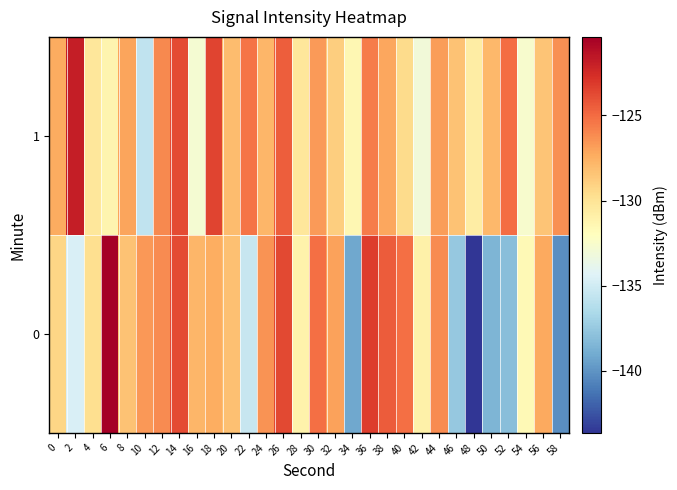

Reading left to right, transcribe all the data shown in this chart.

0: 0=-129.3	2=-134.6	4=-129.7	6=-120.4	8=-128.3	10=-126.6	12=-126.1	14=-123.8	16=-127.8	18=-127.4	20=-128.3	22=-135.4	24=-126.4	26=-123.7	28=-131.1	30=-125.2	32=-127.0	34=-139.1	36=-123.2	38=-124.4	40=-125.1	42=-131.0	44=-126.2	46=-137.5	48=-143.6	50=-138.5	52=-138.1	54=-131.6	56=-127.3	58=-140.2
1: 0=-127.3	2=-121.9	4=-130.2	6=-131.3	8=-127.0	10=-135.7	12=-126.1	14=-123.8	16=-132.8	18=-123.5	20=-128.1	22=-125.3	24=-127.8	26=-124.5	28=-130.2	30=-126.7	32=-128.9	34=-131.4	36=-125.6	38=-127.2	40=-129.5	42=-133.1	44=-126.8	46=-128.3	48=-130.7	50=-127.9	52=-125.1	54=-132.6	56=-128.4	58=-126.3